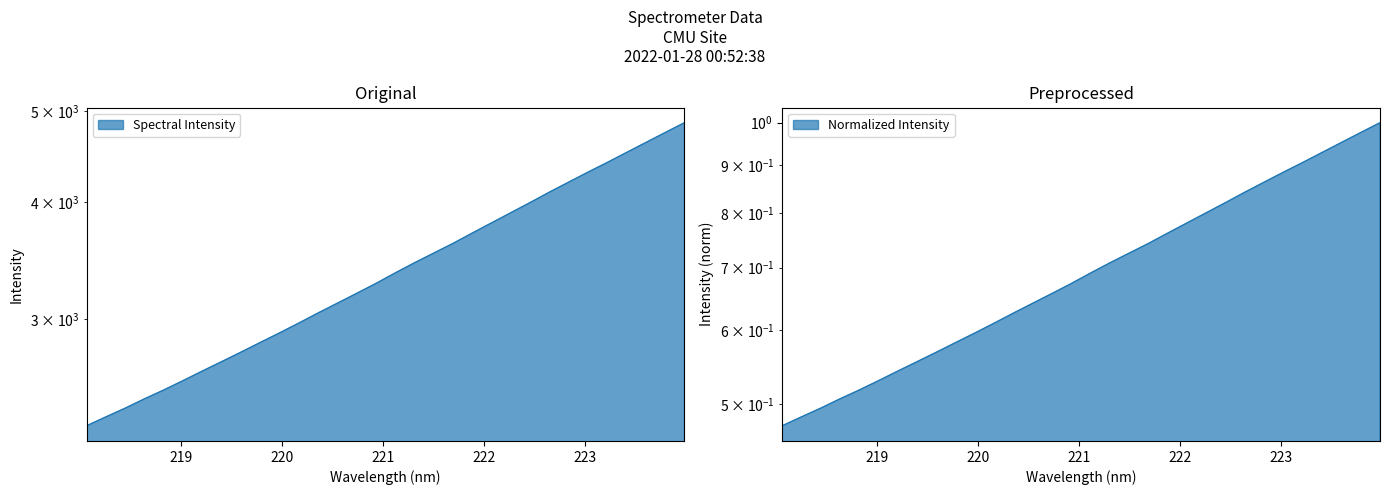

What is the minimum value shown in the chart?

2306.2